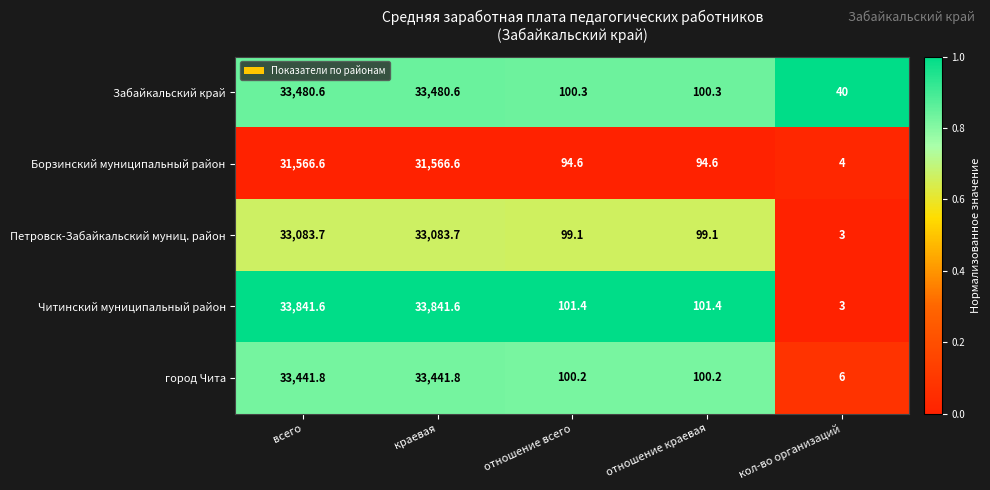

Reading left to right, transcribe all the data shown in this chart.

Забайкальский край: 33480.6	33480.6	100.3	100.3	40.0
Борзинский муниципальный район: 31566.6	31566.6	94.6	94.6	4.0
Петровск-Забайкальский муниц. район: 33083.7	33083.7	99.1	99.1	3.0
Читинский муниципальный район: 33841.6	33841.6	101.4	101.4	3.0
город Чита: 33441.8	33441.8	100.2	100.2	6.0